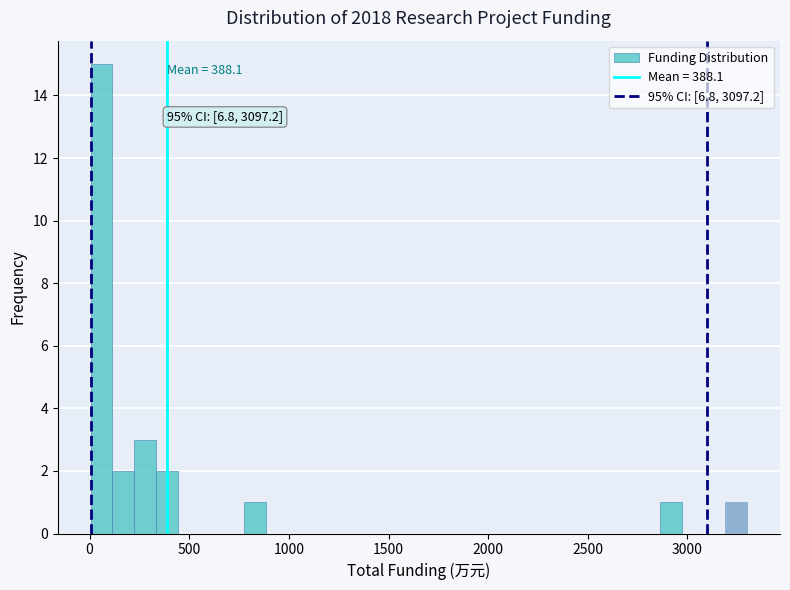

Read against the x-axis, roughly where is the centre of the tallest bar?

50